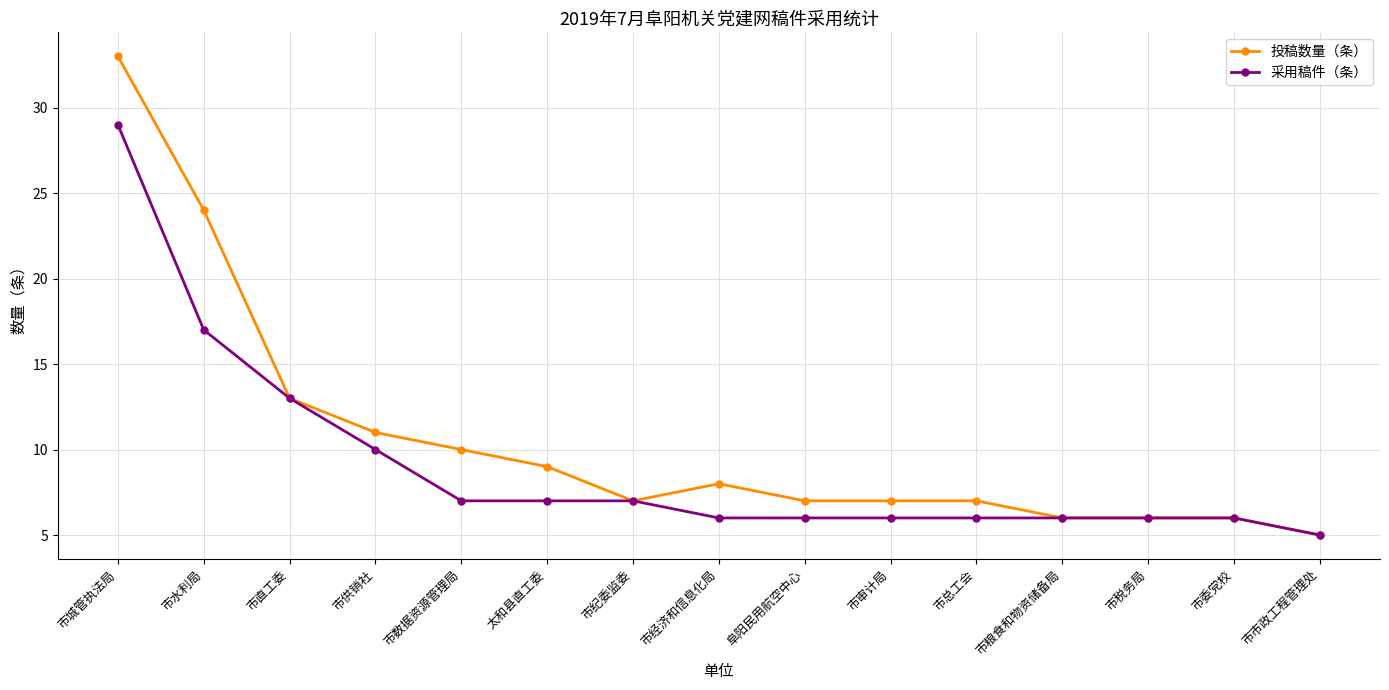

How many lines are shown in the chart?

2